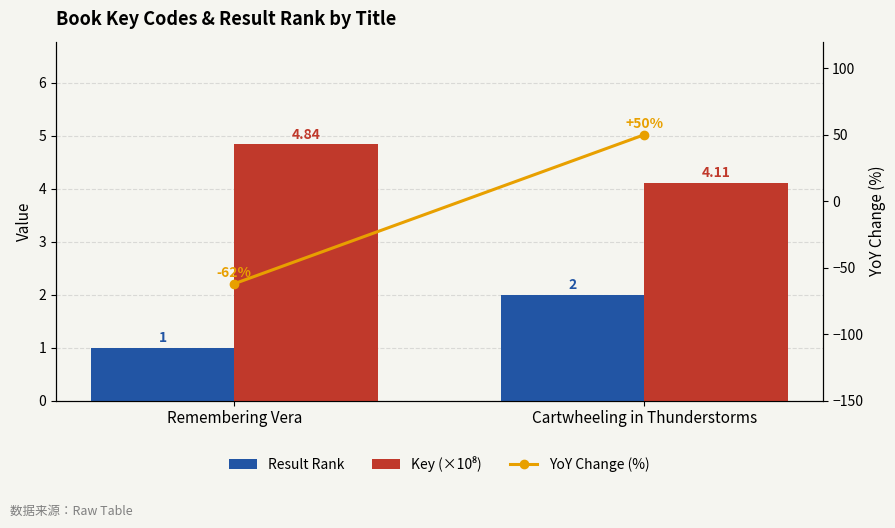

Where is Result Rank nearest to the value 1?

Remembering Vera